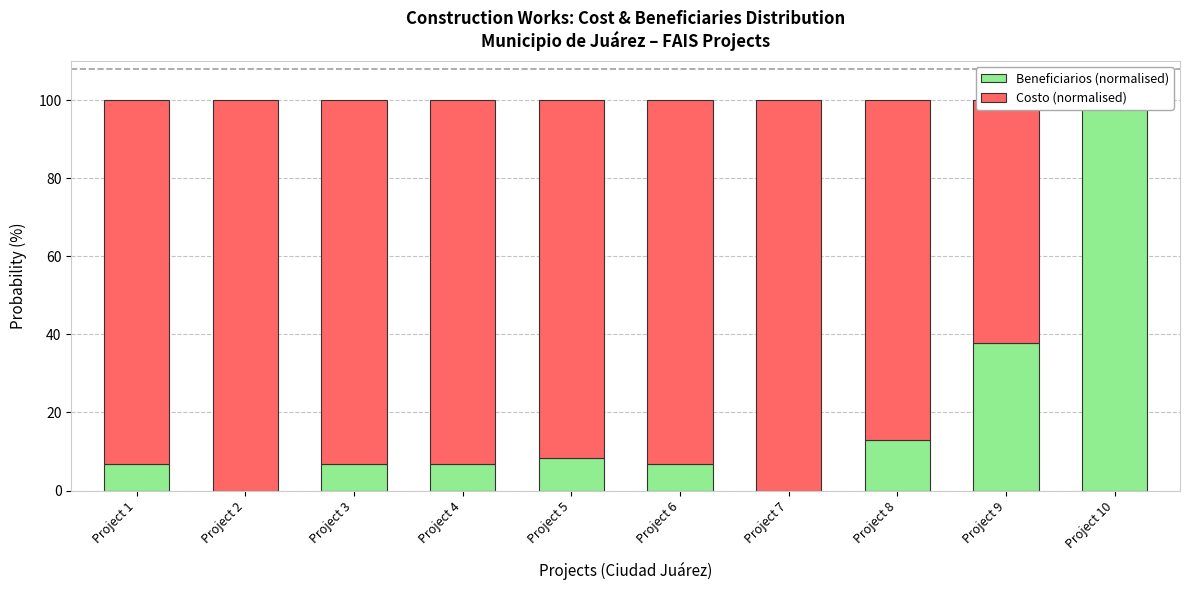

True or false: Costo (normalised) has a value of 144.0 at Project 2.

False